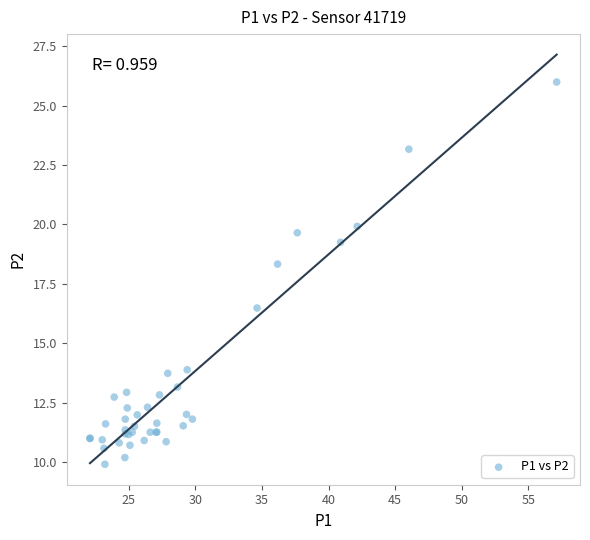

What Y value in the scatter plot is closest to 17?

16.5